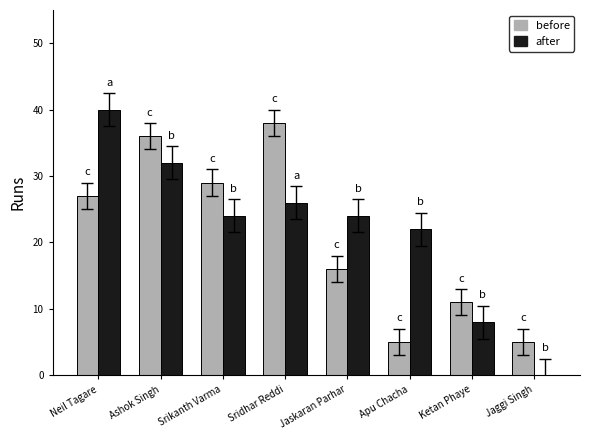

Which series changed the most between Sridhar Reddi and Jaskaran Parhar?

before